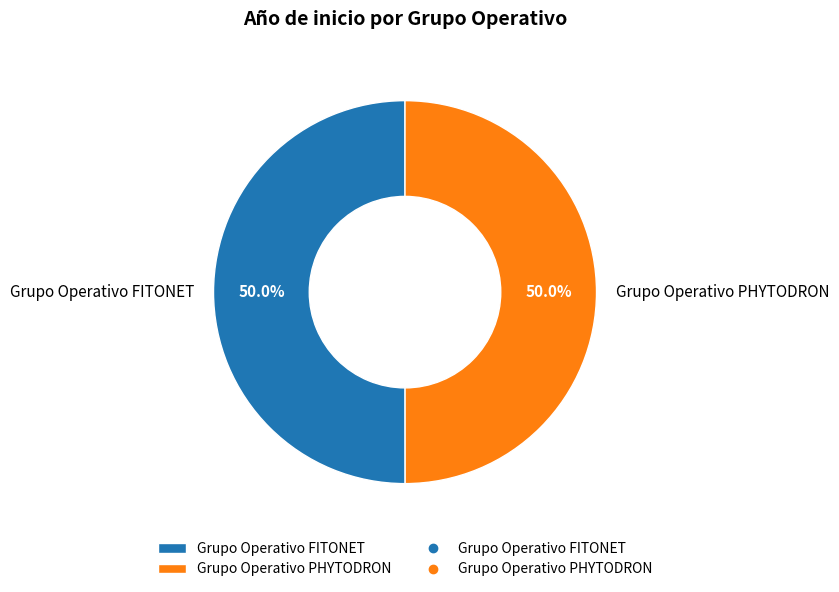

To the nearest percent, what portion does Grupo Operativo FITONET represent?

50%